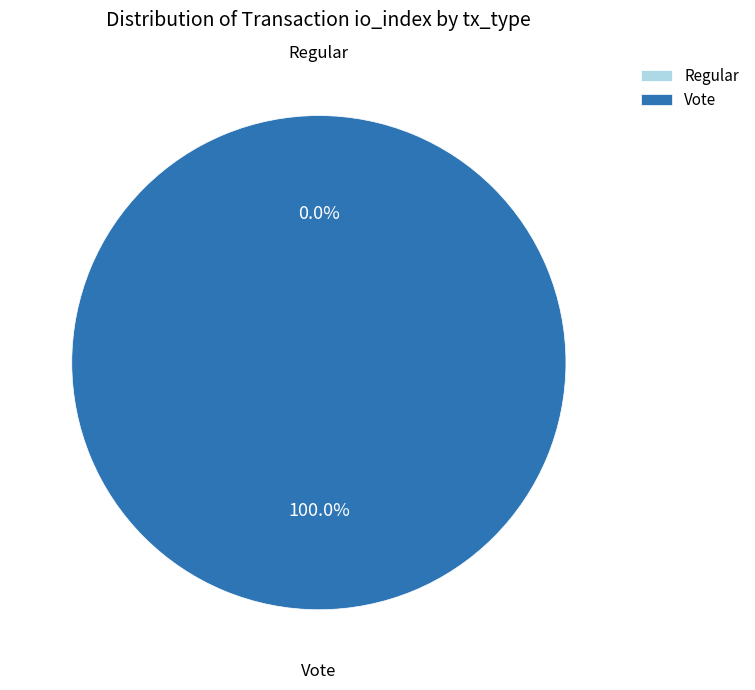

To the nearest percent, what is the difference between the Regular (io_index=0) and Vote (io_index=2) slice percentages?

100%